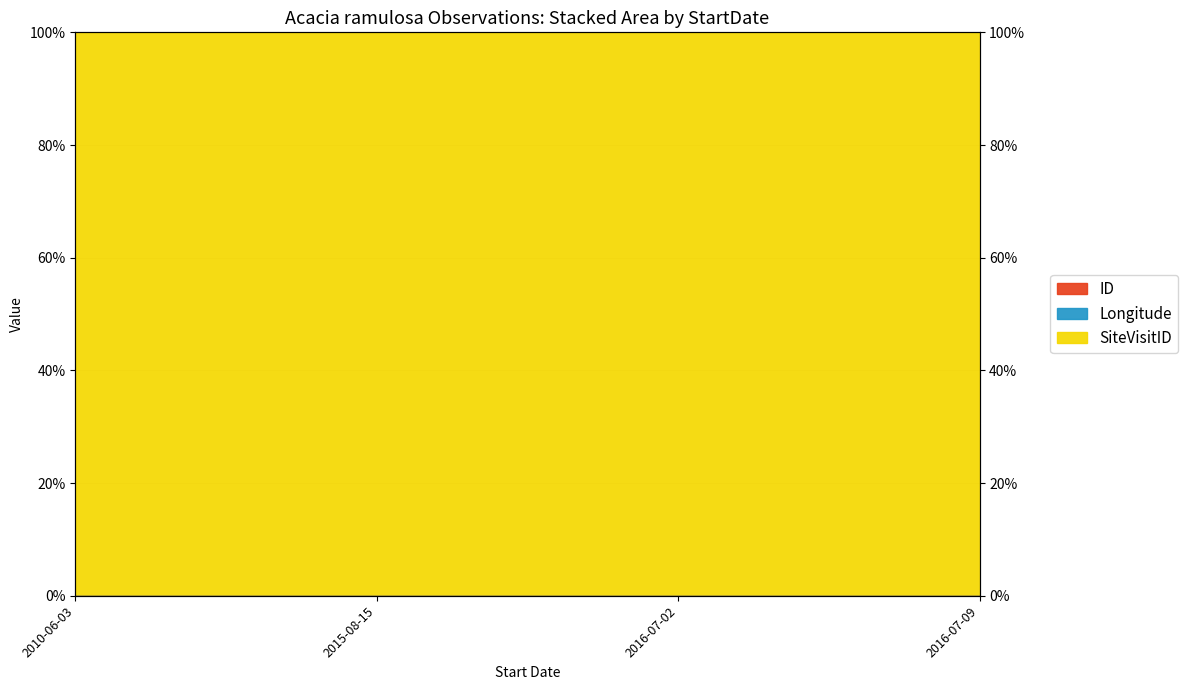

What is the label of the 4th point from the right?

2010-06-03